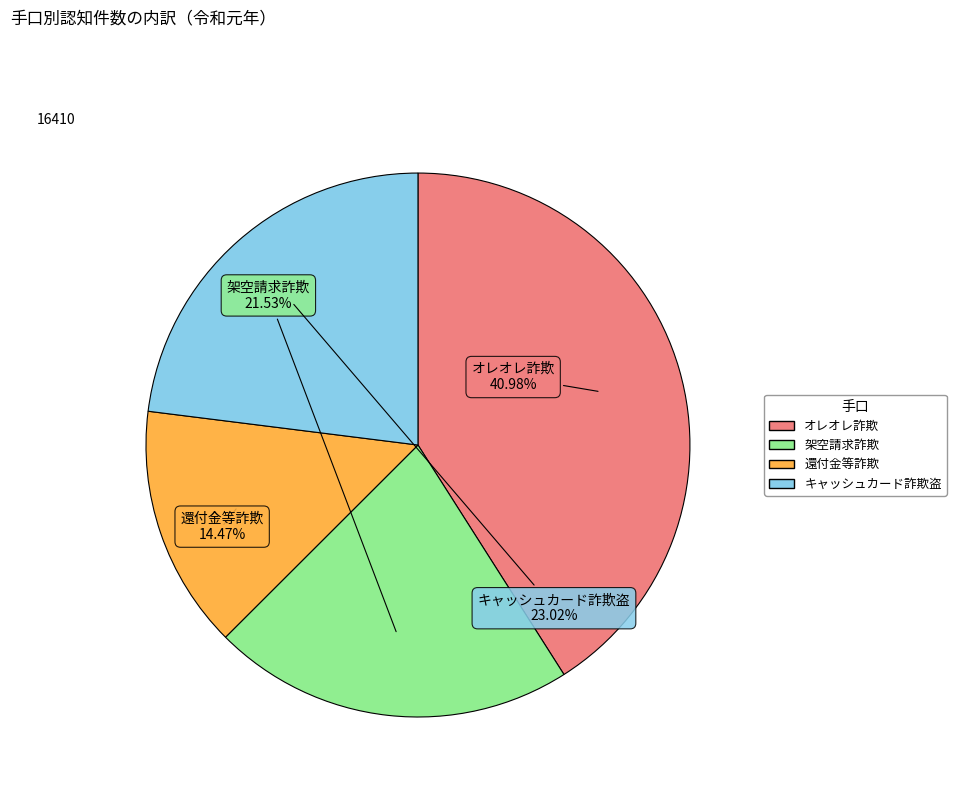

Which category has the biggest portion of the pie?

オレオレ詐欺